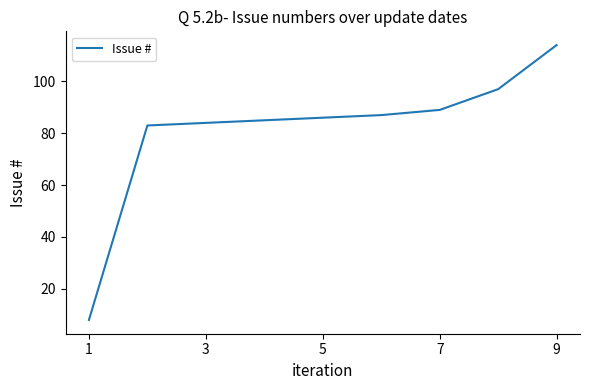

What is the difference between the maximum and minimum values?

106